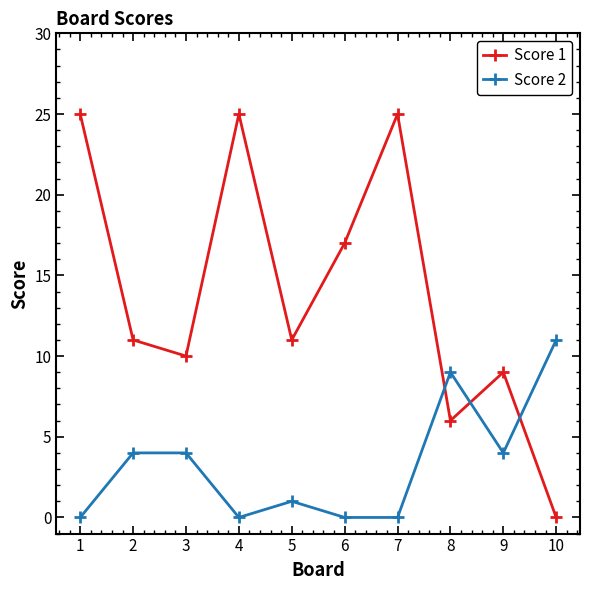

At 3, list the series in order from smallest to largest.

Score 2, Score 1